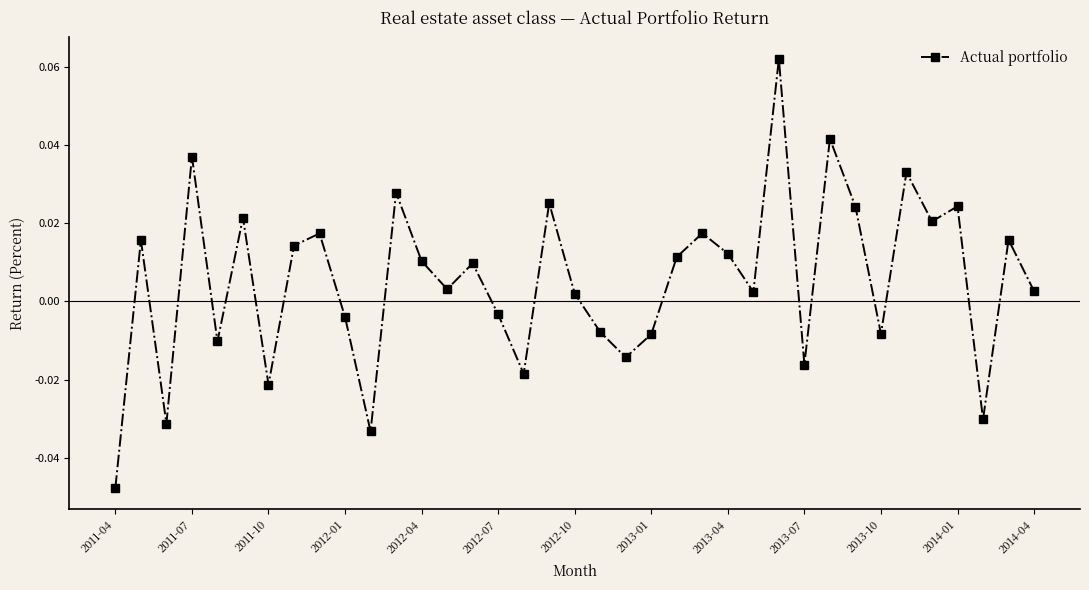

How many points are higher than both their immediate neighbors (excluding endpoints)?

13